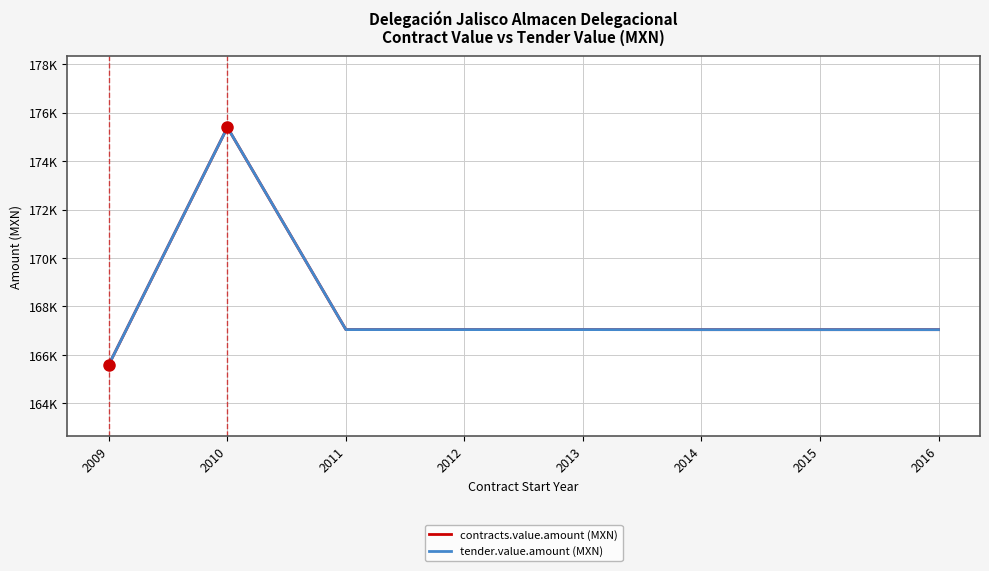

Is this an area chart (filled region under the line)?

No